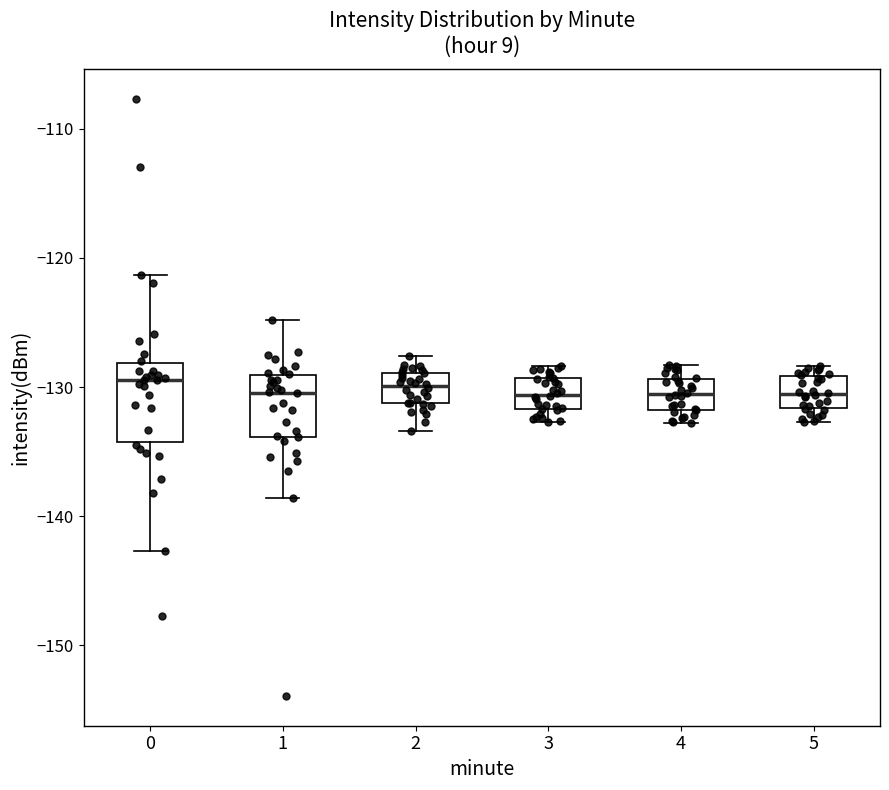

Reading left to right, transcribe this box plot: for each box, give where its median line is, the range the box spans, and where its two whiskers end, as read against the y-axis. The values are not printed on the chart, so give them approximately, as read against the axis.

0: median -129, box -134 to -128, whiskers -143 to -121
1: median -130, box -134 to -129, whiskers -139 to -125
2: median -130, box -131 to -129, whiskers -133 to -128
3: median -131, box -132 to -129, whiskers -133 to -128
4: median -131, box -132 to -129, whiskers -133 to -128
5: median -131, box -132 to -129, whiskers -133 to -128